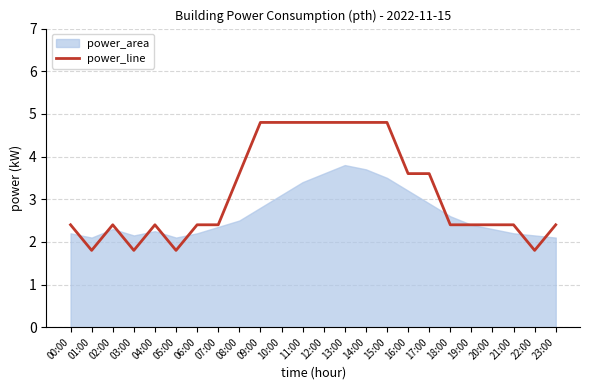

Is it true that power_line equals 6.0 at 17:00?

False